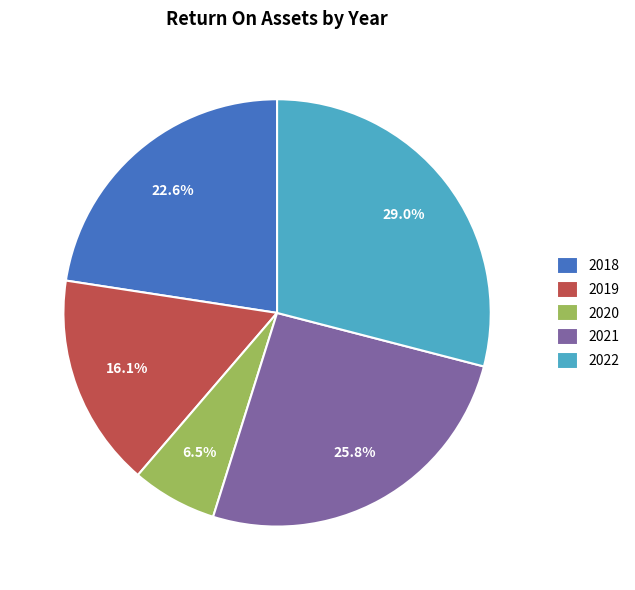

To the nearest percent, what is the combined percentage of 2018 and 2021?

48%